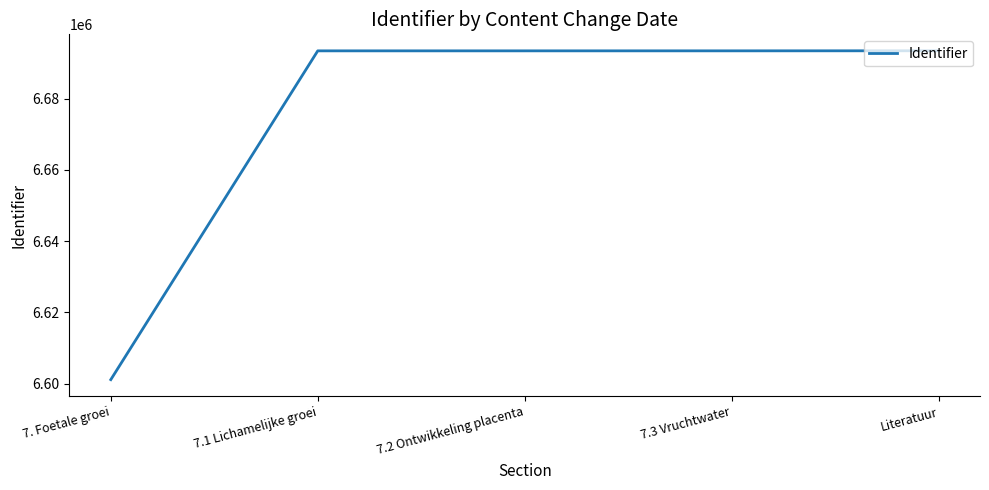

The value at 7.2 Ontwikkeling placenta is 2981030. True or false?

False